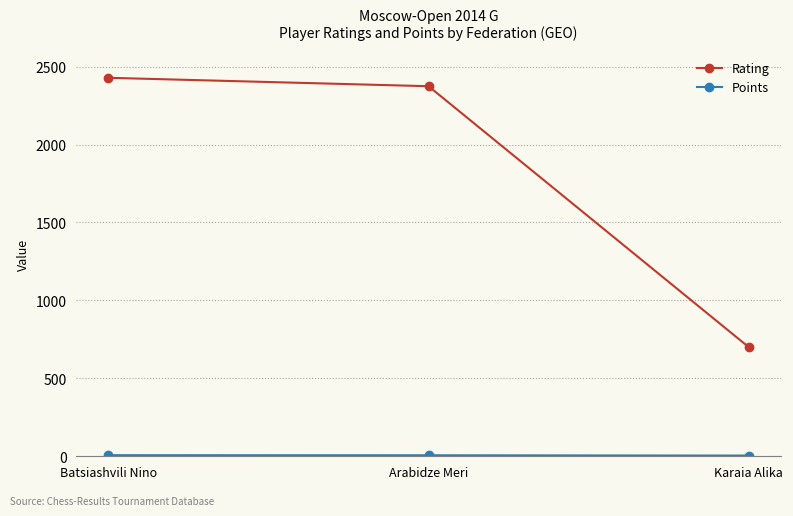

Is it true that Rating equals 700.0 at Karaia Alika?

True